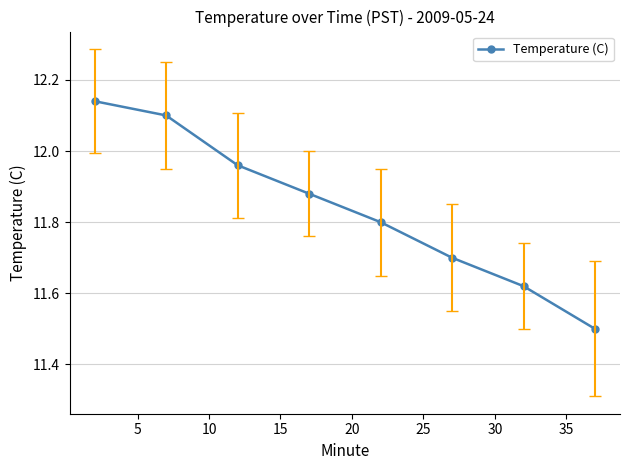

What is the smallest value displayed?

11.5